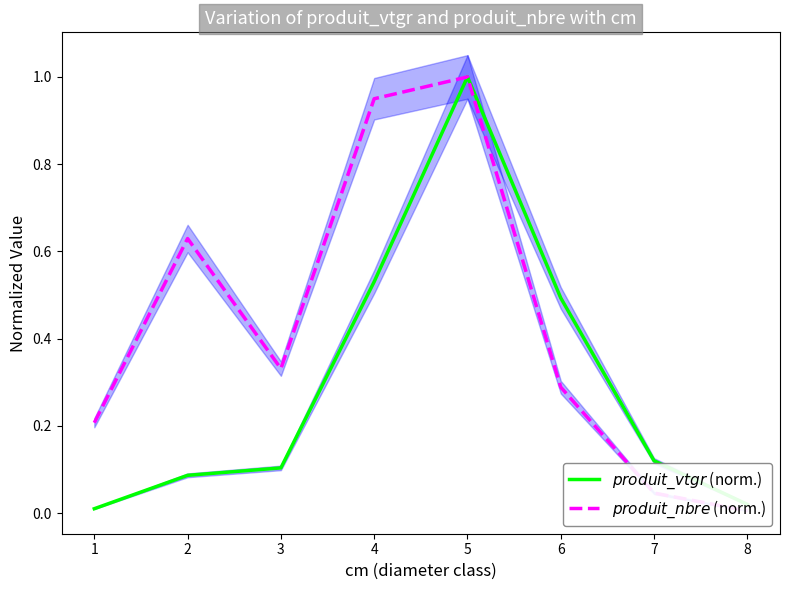

At which category does $produit\_nbre$ (norm.) reach its first local peak?

2